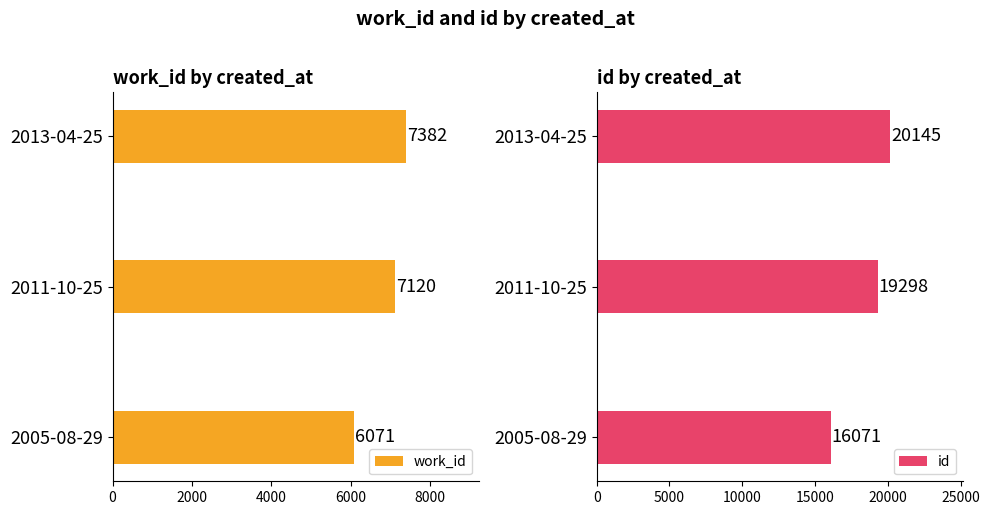

What is the maximum value shown in the chart?

20145